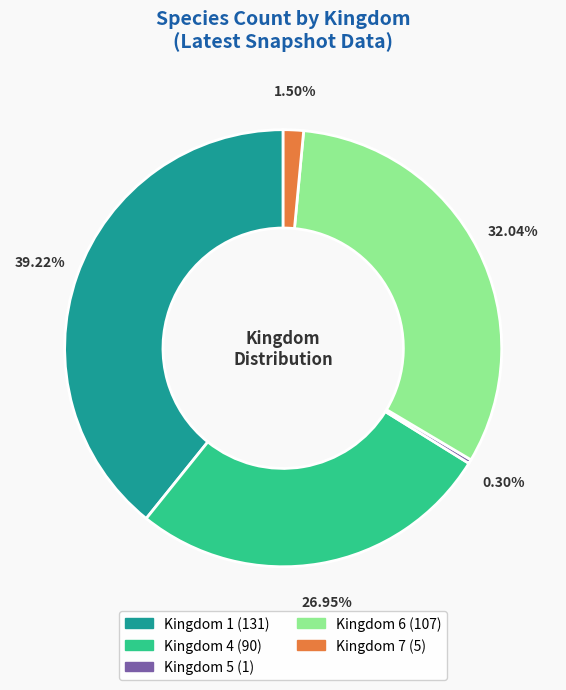

Does any single category account for the majority?

No